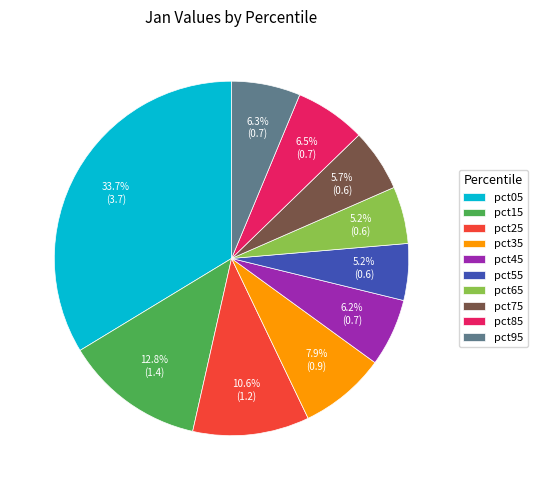

Between pct85 and pct75, which is larger?

pct85